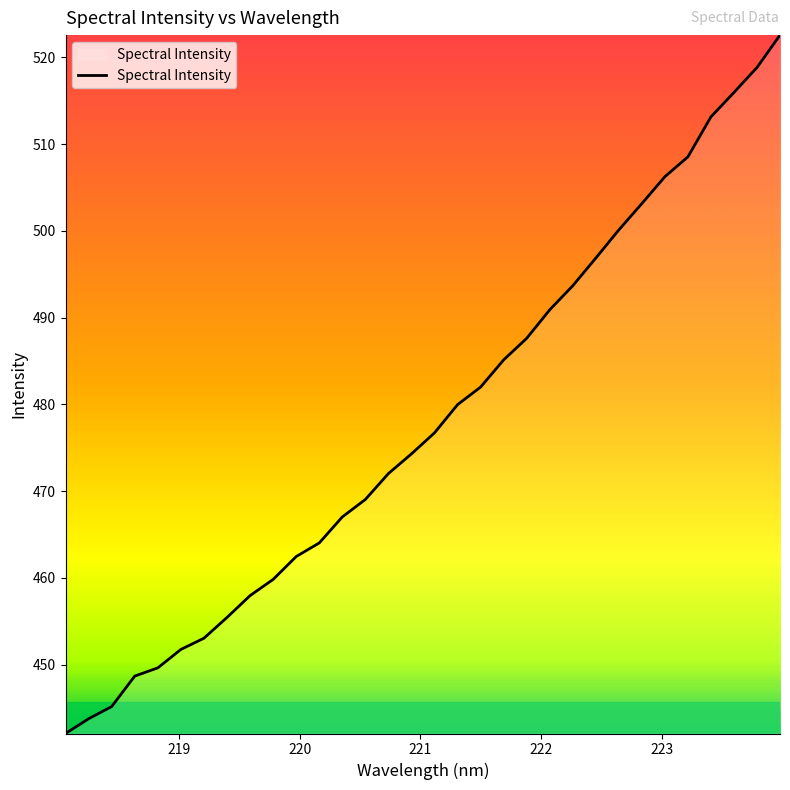

What is the minimum value shown in the chart?

442.1